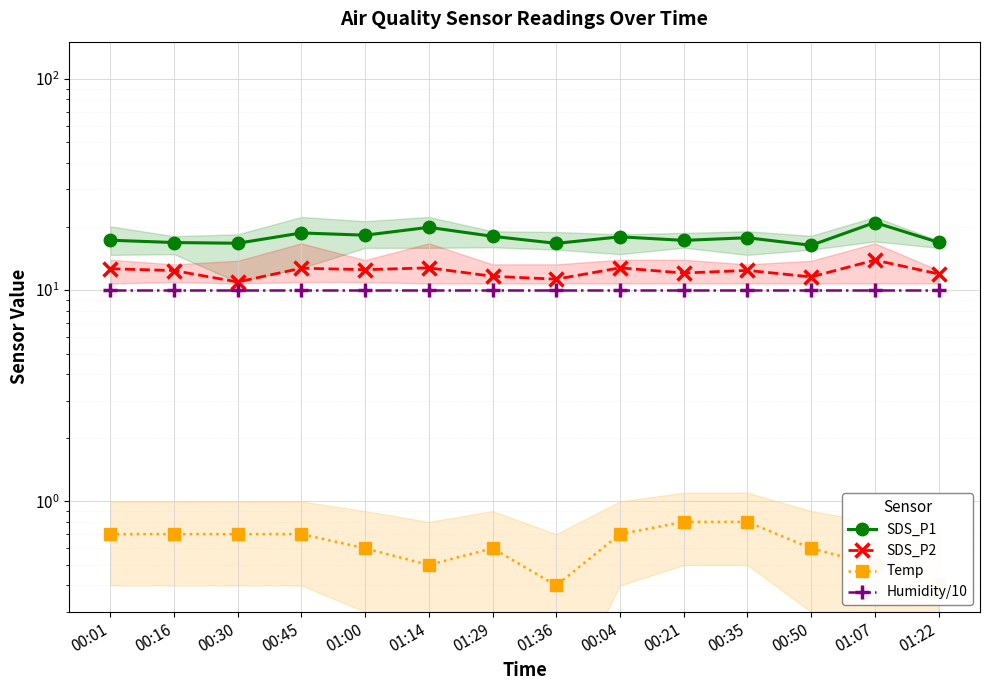

Between 01:36 and 00:04, which is larger?

00:04